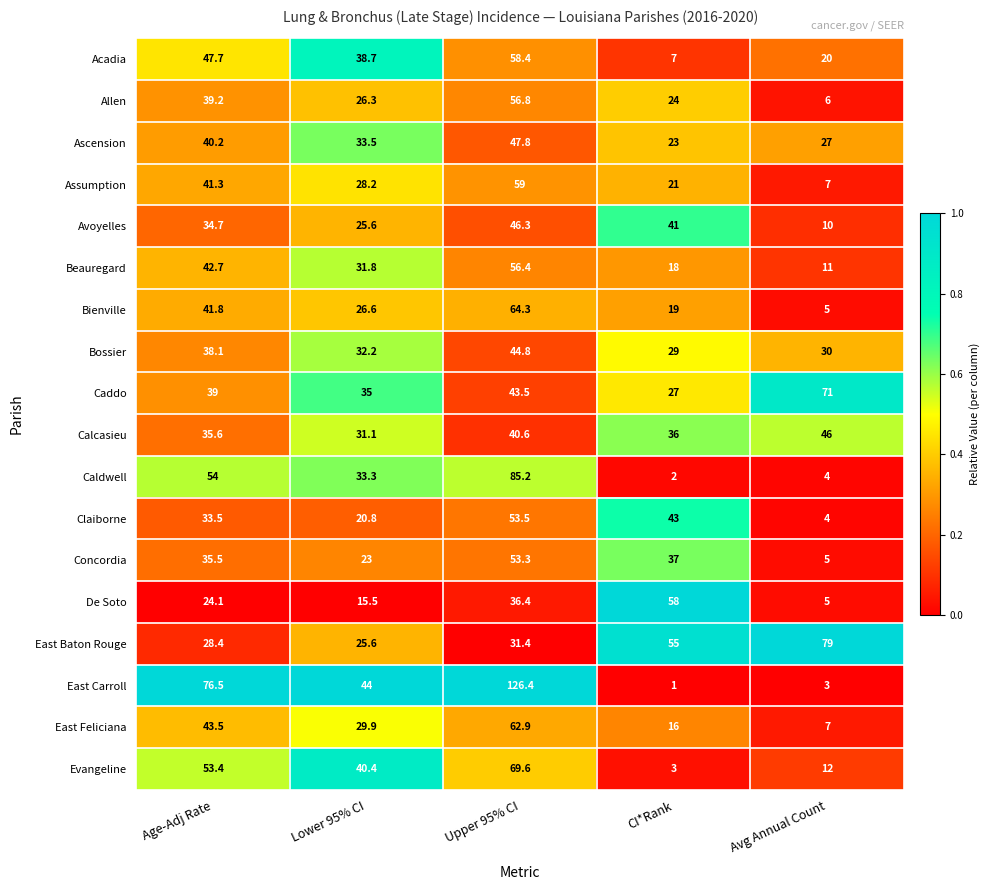

At which label does Assumption first exceed 28?

Age-Adj Rate